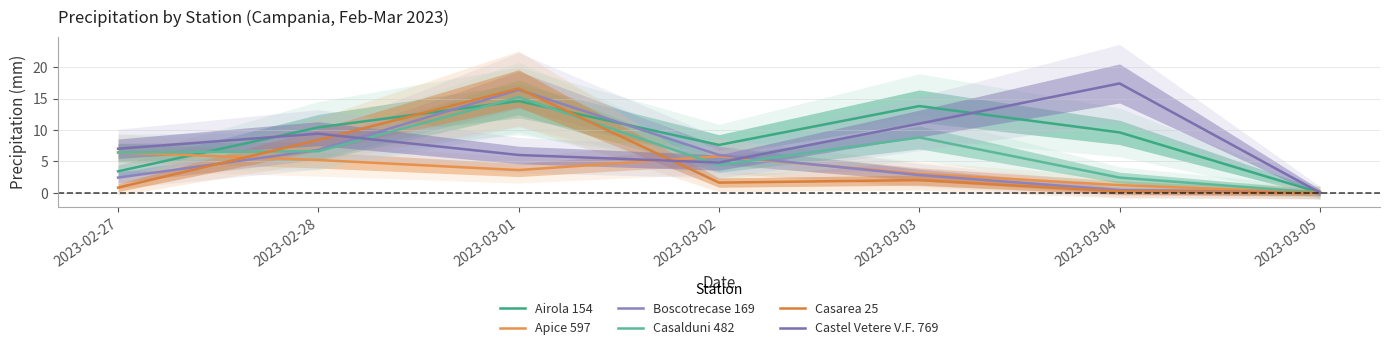

What are all the series names shown in the legend?

Airola 154, Apice 597, Boscotrecase 169, Casalduni 482, Casarea 25, Castel Vetere V.F. 769